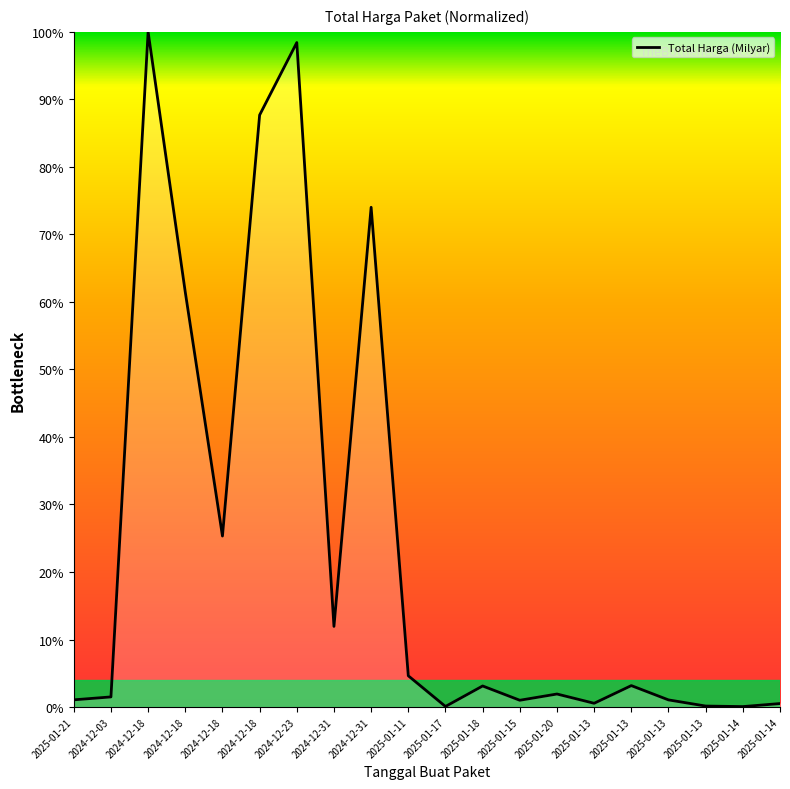

What is the sum of the values at 2025-01-13 and 2024-12-31?

0.8